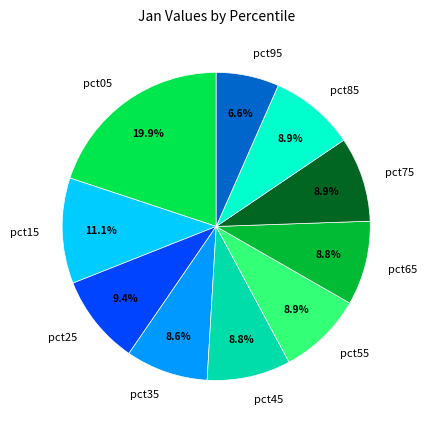

The pct95 slice represents 14% of the pie. True or false?

False